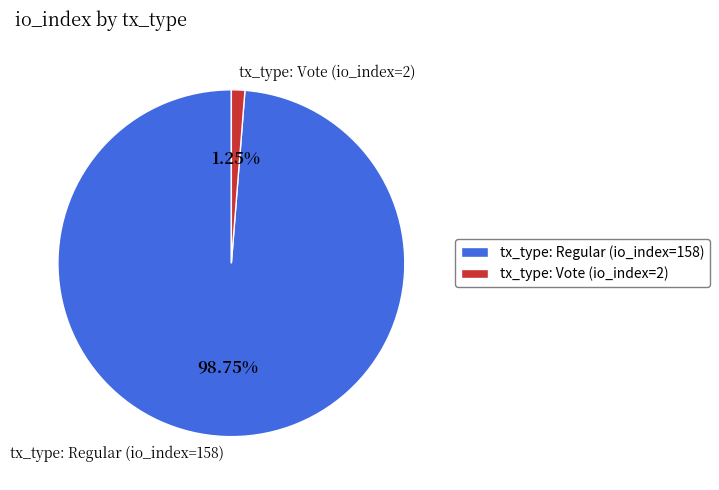

Which slice is the smallest?

tx_type: Vote (io_index=2)